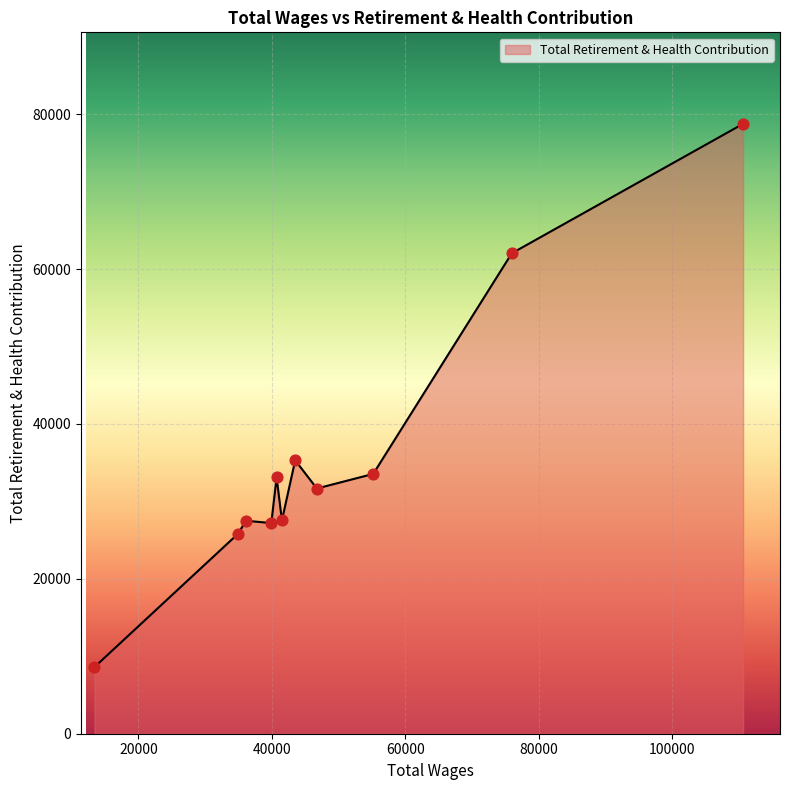

What is the greatest value displayed?

78756